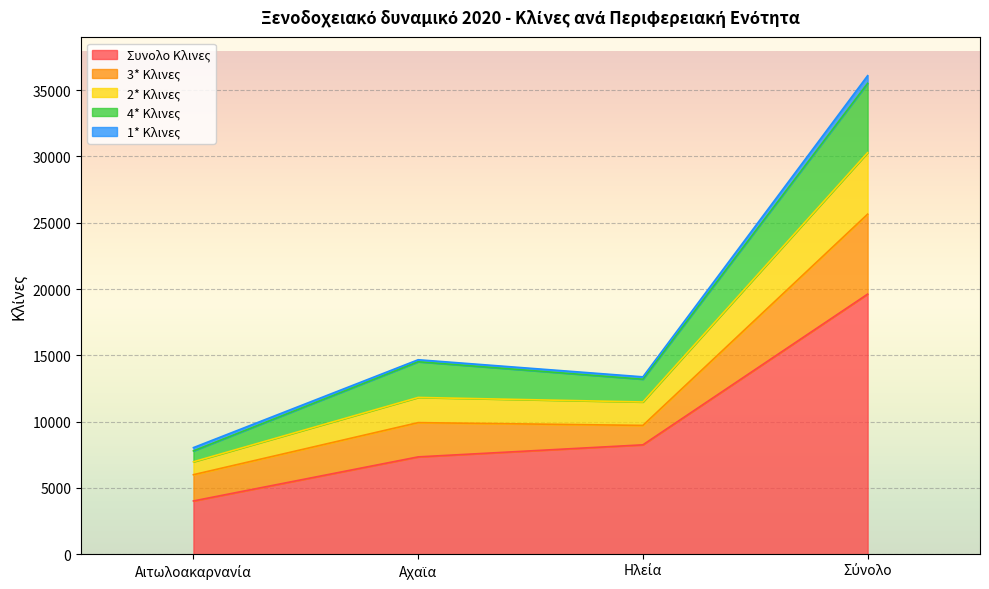

What is the average value of the 3* Κλινες series?

3014